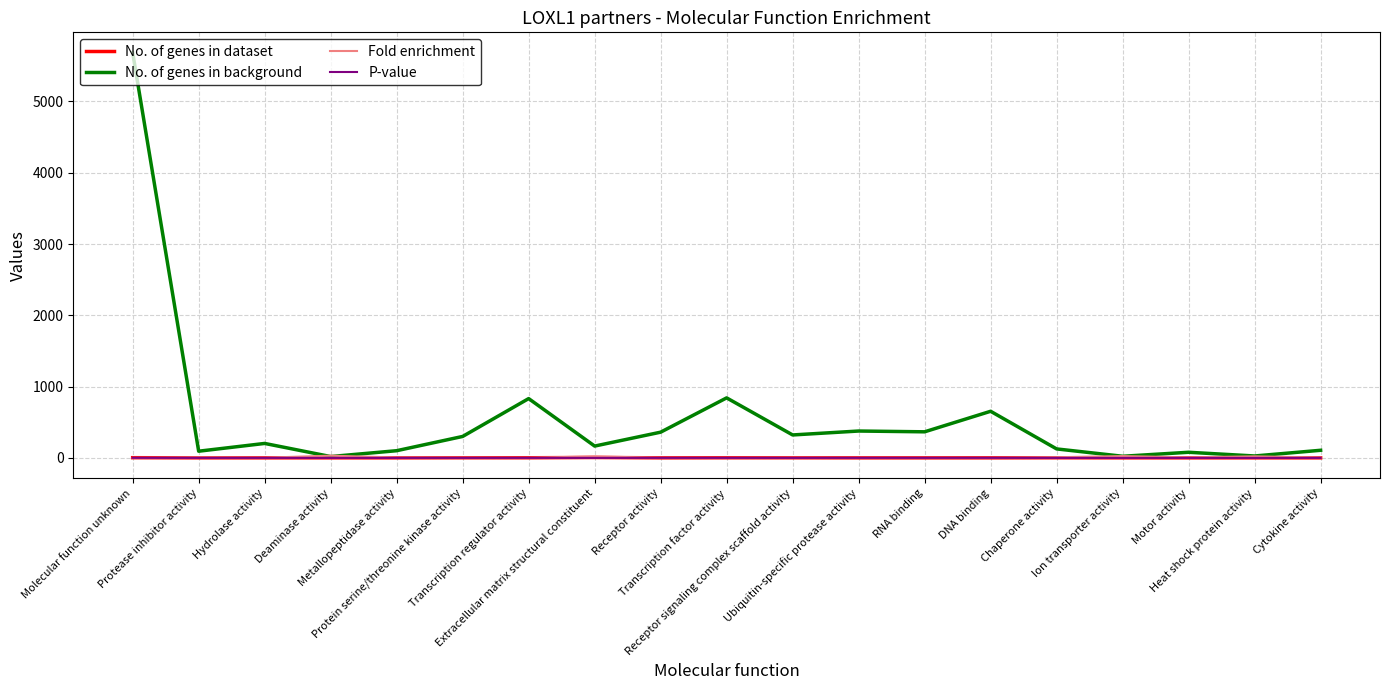

Which series has the largest range (max minus min)?

No. of genes in background